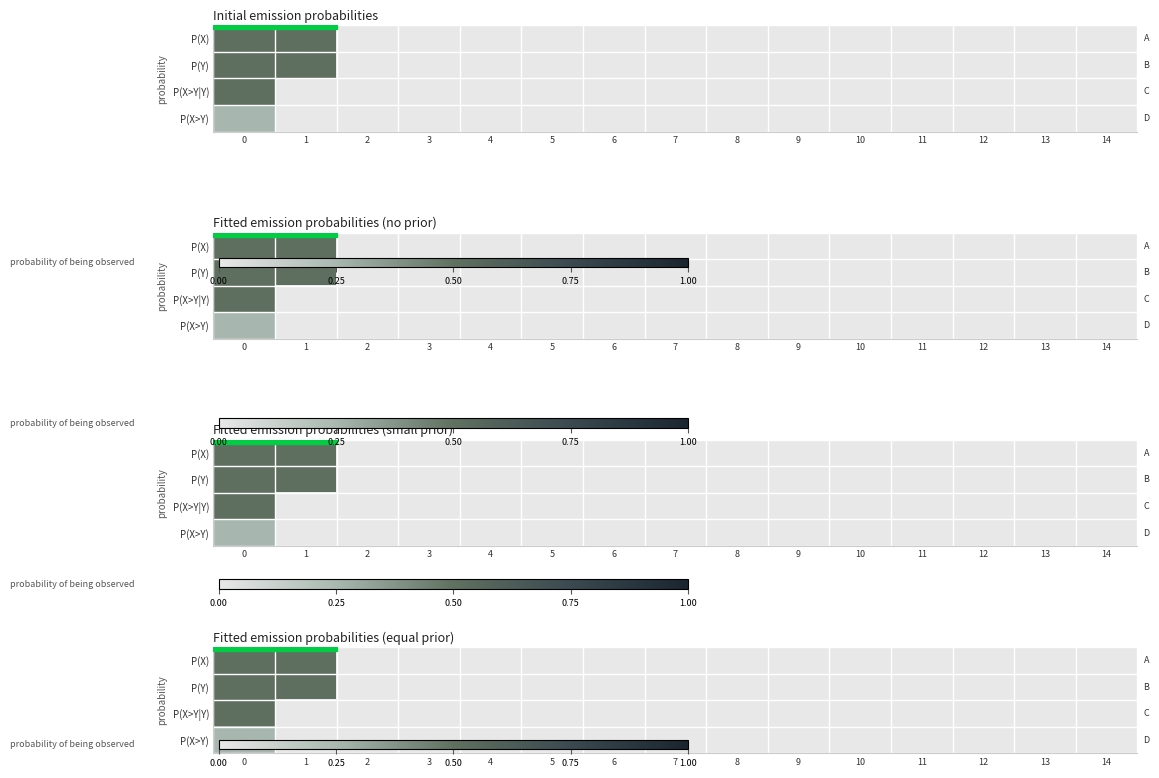

The P(Y) series shows 0.0 at 3. True or false?

True